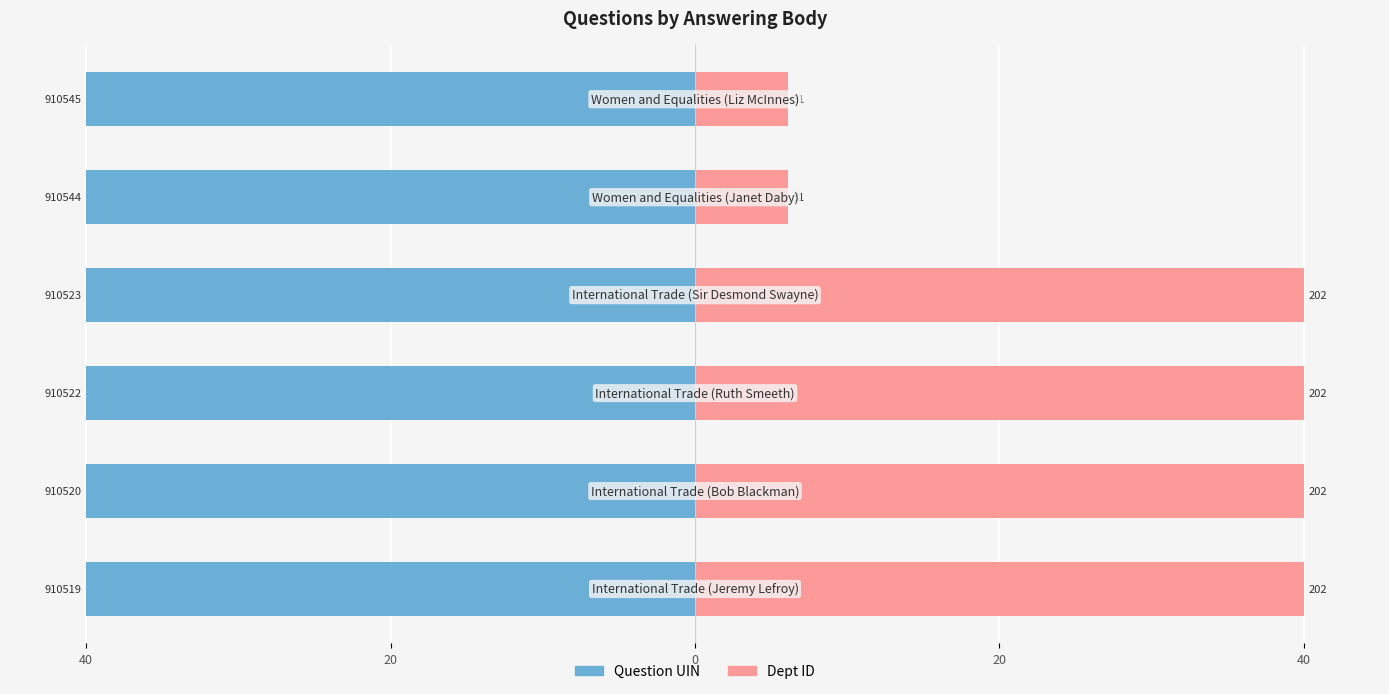

Reading right to left, what are all the values shown in this chart?

Question UIN: -40.0	-40.0	-40.0	-40.0	-40.0	-40.0
Dept ID: 6.1	6.1	40.0	40.0	40.0	40.0